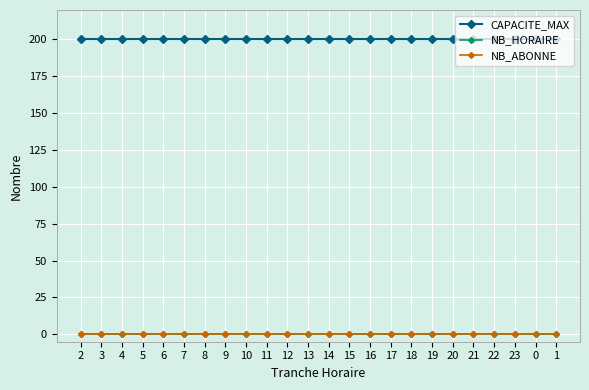

What is the value of the CAPACITE_MAX point at the 14th from the left?

200